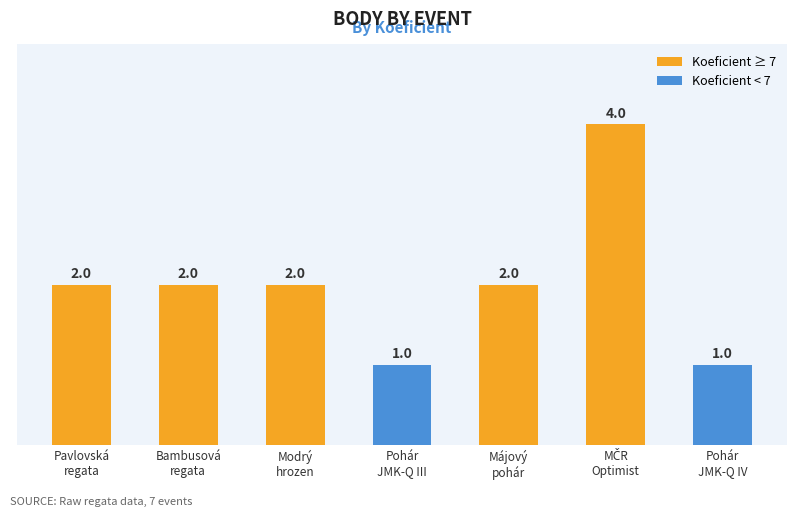

What is the maximum value shown in the chart?

4